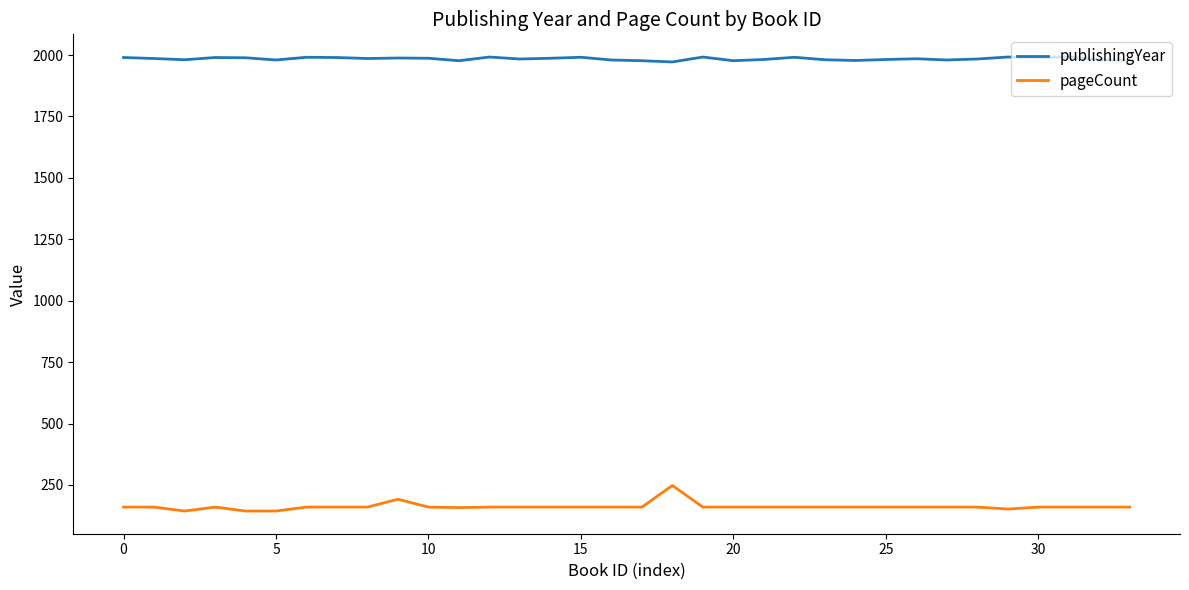

At how many categories does at least one series exceed 704?

34